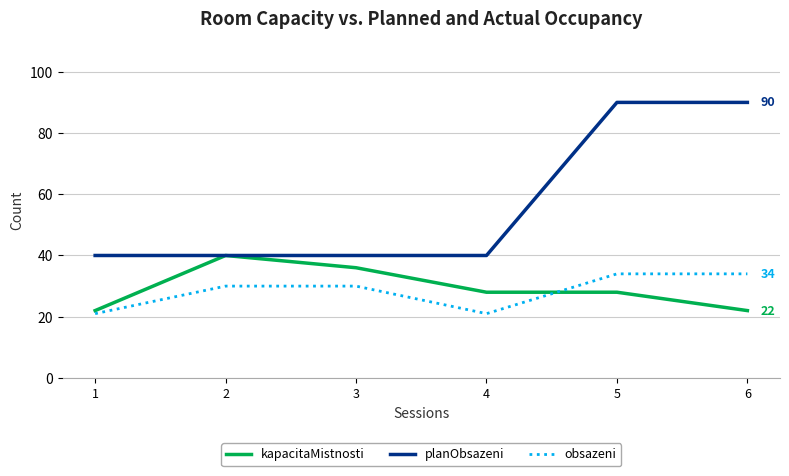

Reading left to right, list all the values displayed in this chart.

kapacitaMistnosti: 22	40	36	28	28	22
planObsazeni: 40	40	40	40	90	90
obsazeni: 21	30	30	21	34	34